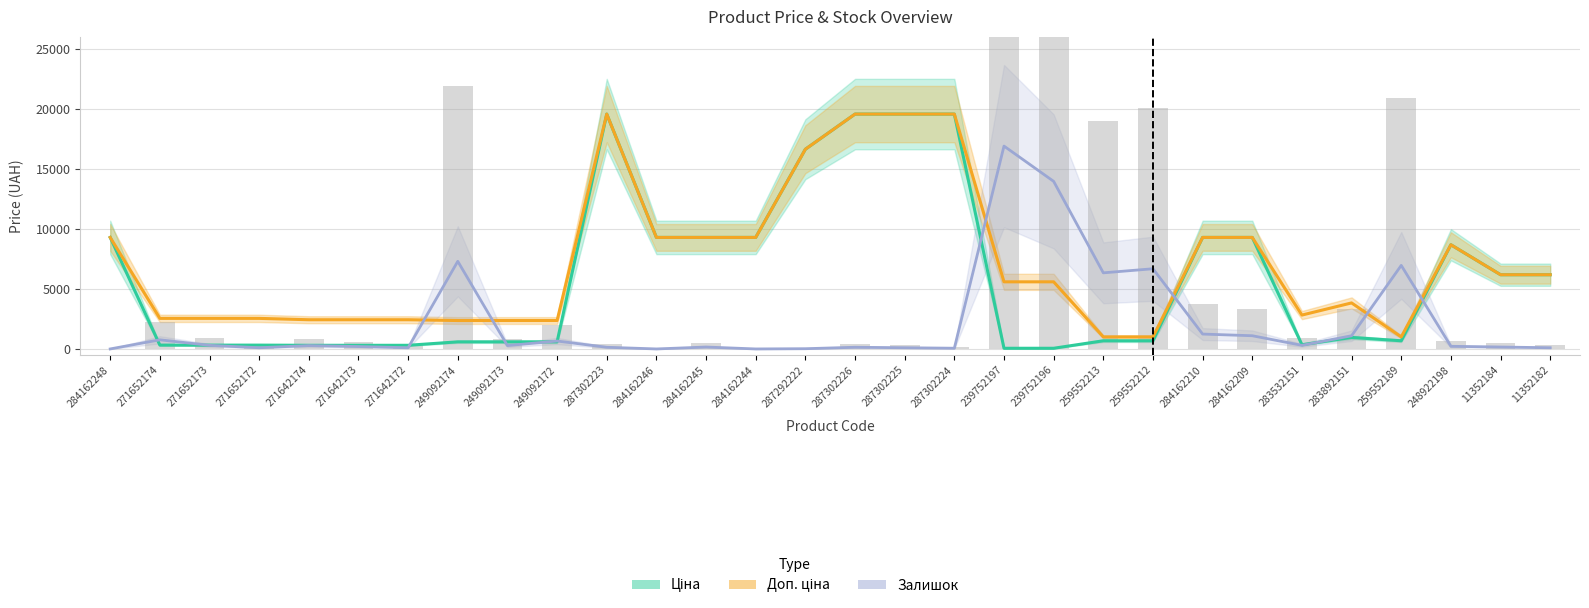

What is the difference between the second highest and second lowest values in the Ціна series?

19509.0